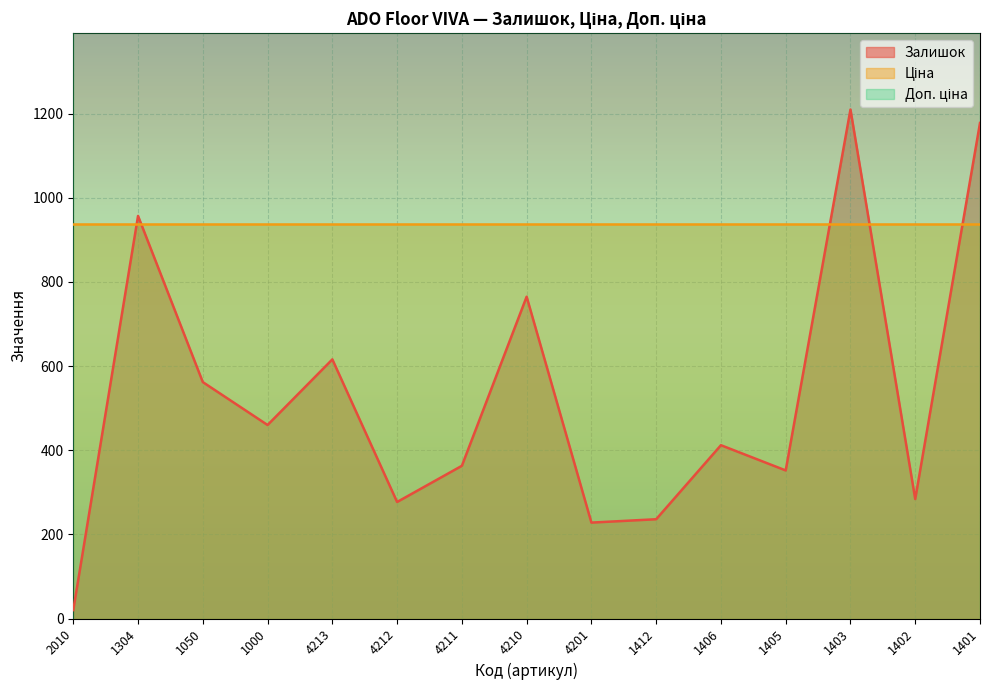

What is the value of the Доп. ціна point at the 7th from the left?

2030.5